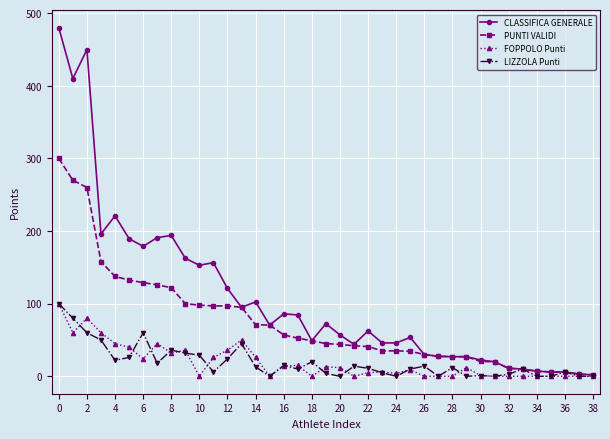

What is the greatest value displayed?

480.0